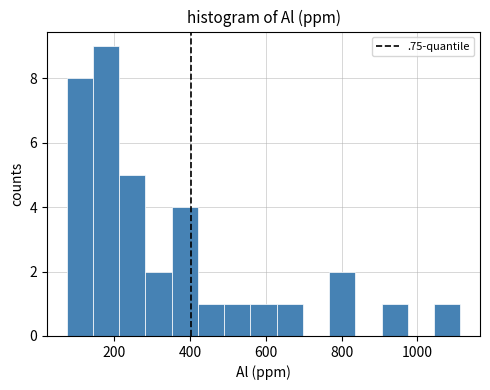

Around what value on the x-axis is the tallest bar? Give the approximate position of its centre, as read against the axis.

180